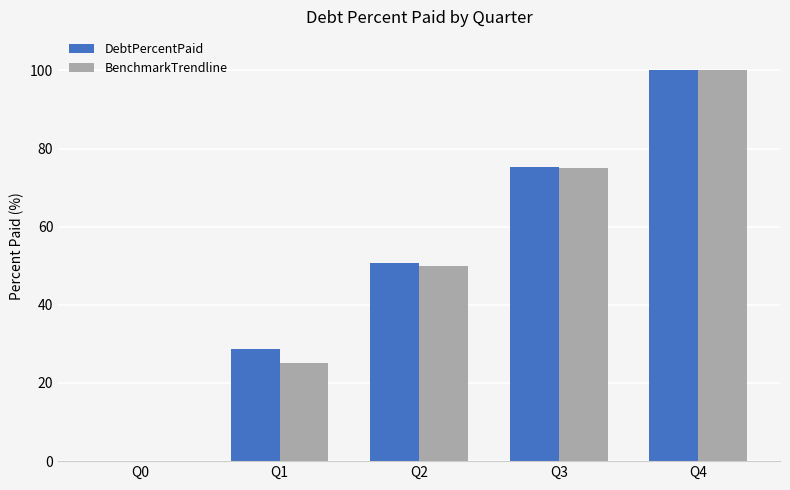

Where is BenchmarkTrendline nearest to the value 50?

Q2